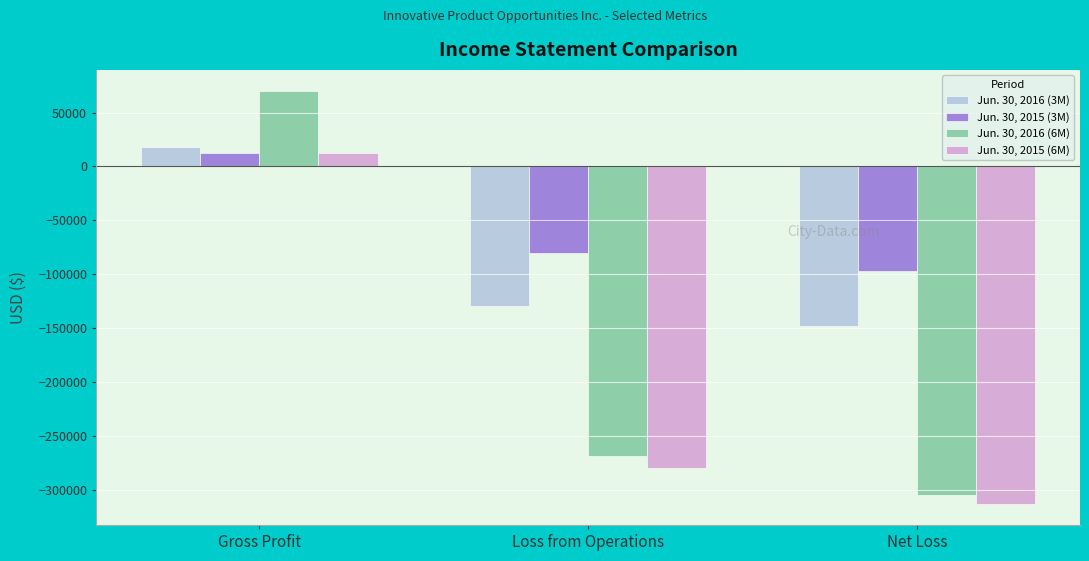

How many groups of bars are there?

3